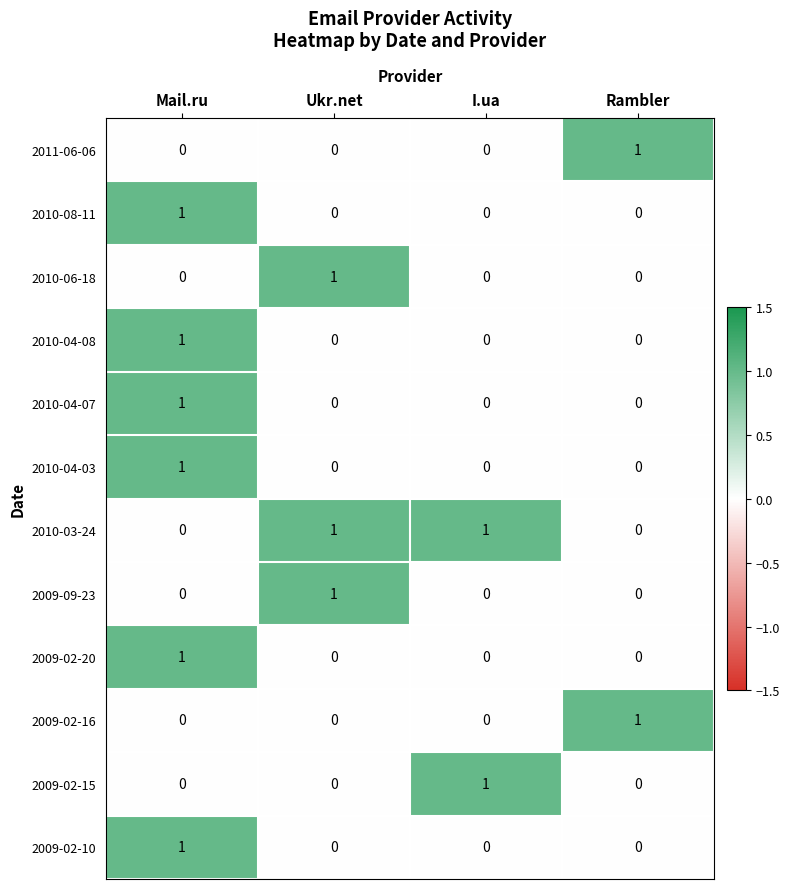

The 2009-09-23 series shows 0 at Mail.ru. True or false?

True